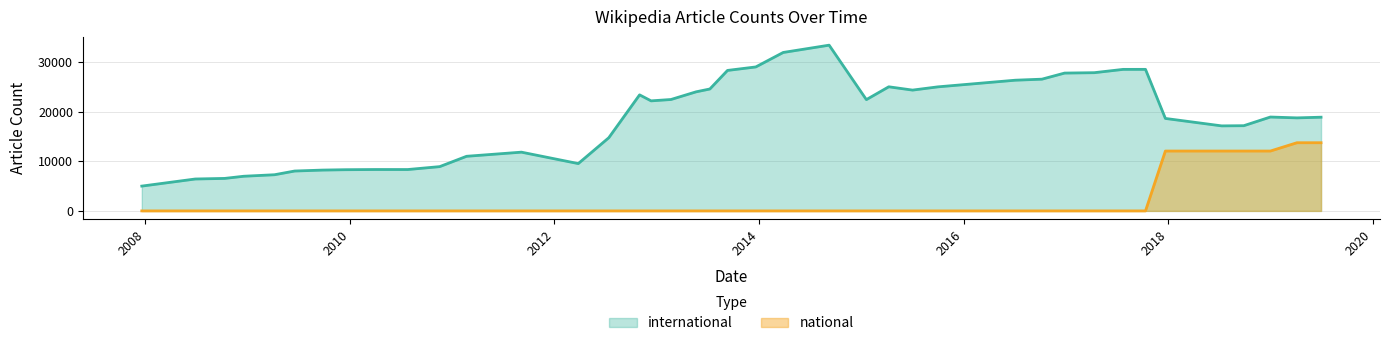

How many positive values are there?

6